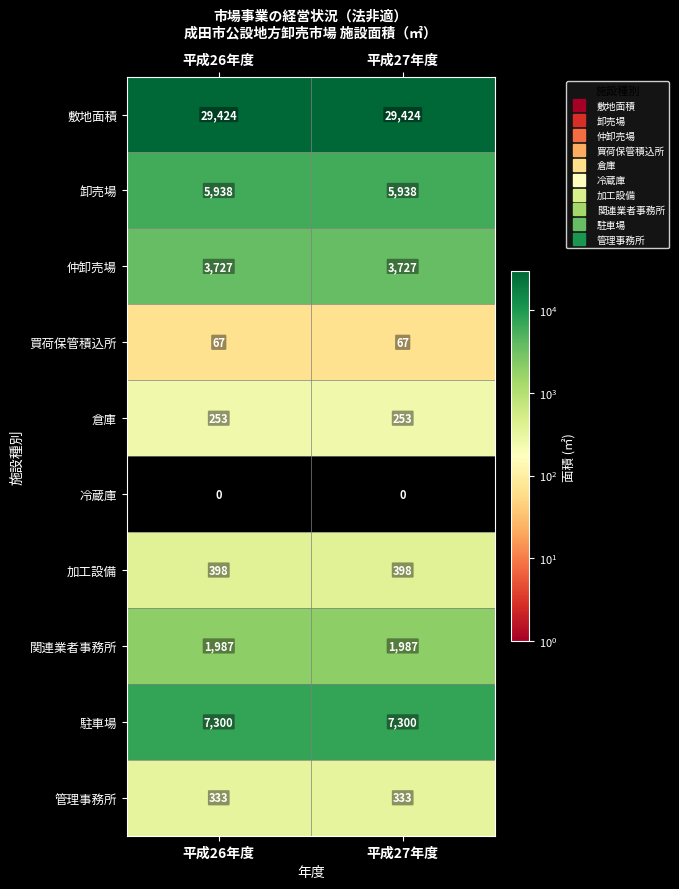

The 加工設備 series shows 649 at 平成26年度. True or false?

False